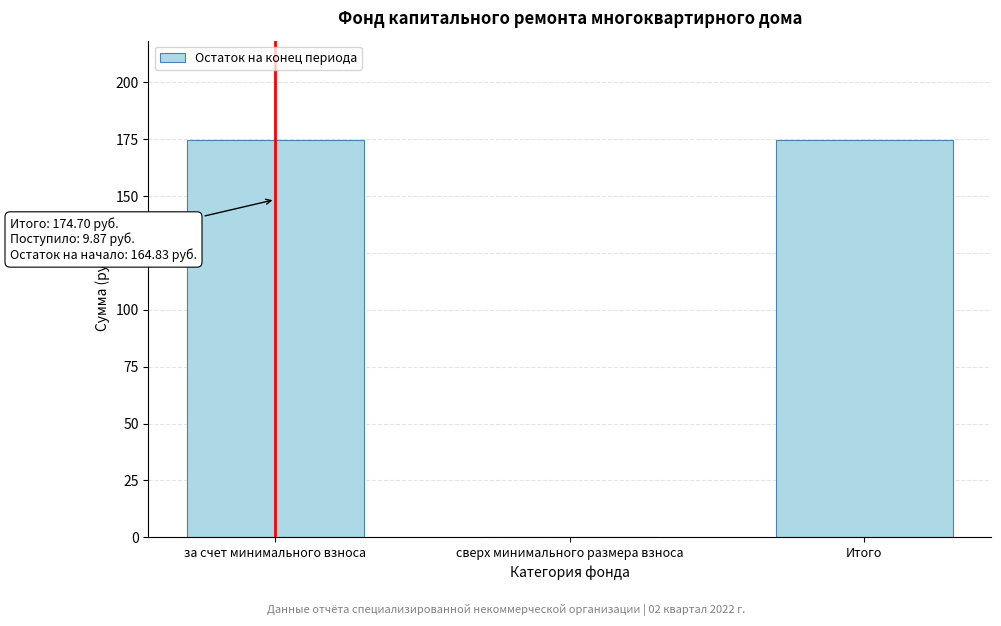

Reading left to right, transcribe all the data shown in this chart.

за счет минимального взноса=174.7	сверх минимального размера взноса=0.0	Итого=174.7